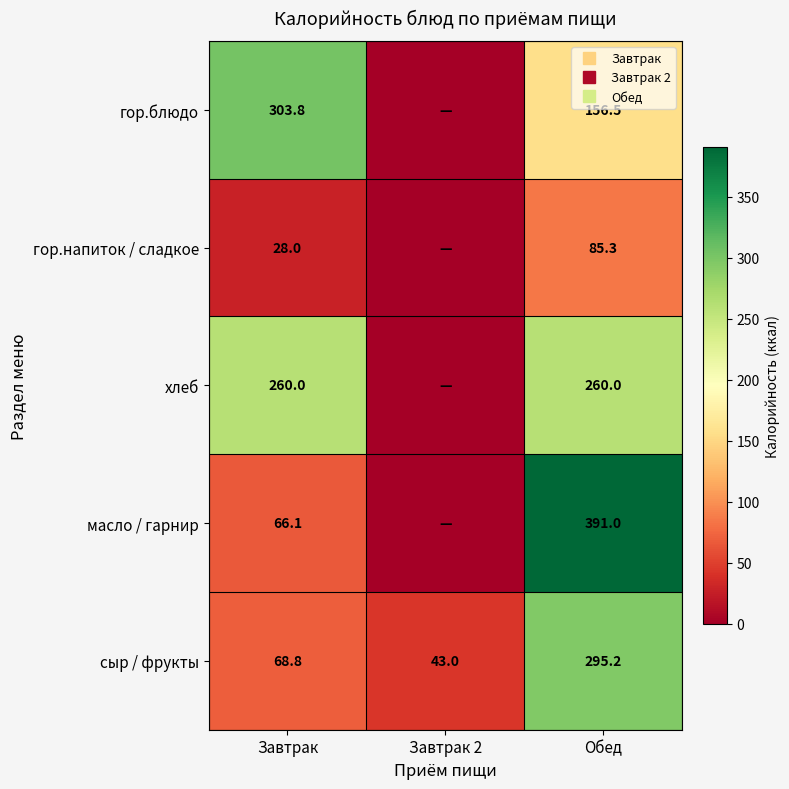

What is the average value of the хлеб series?

173.3